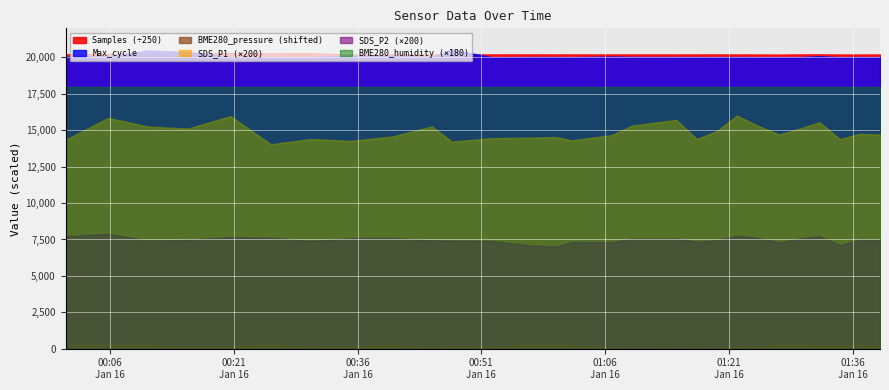

Is the value of SDS_P2 at Samples greater than the value of BME280_pressure at 15?

No